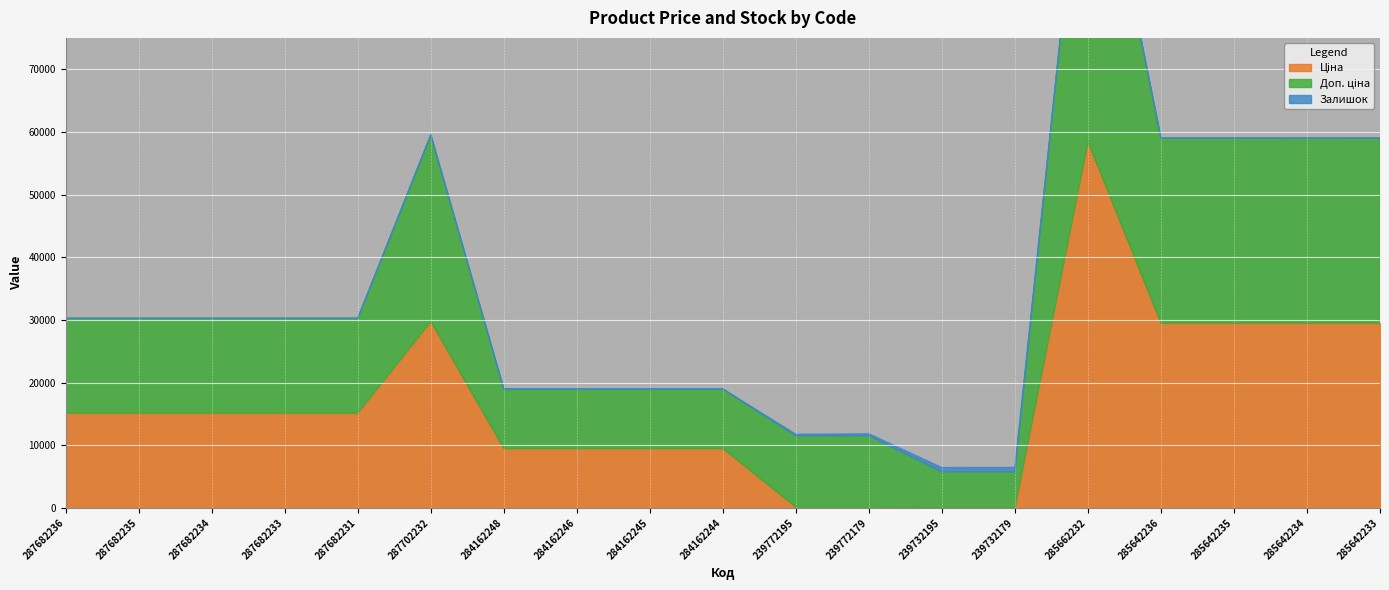

Which series has the largest range (max minus min)?

Ціна